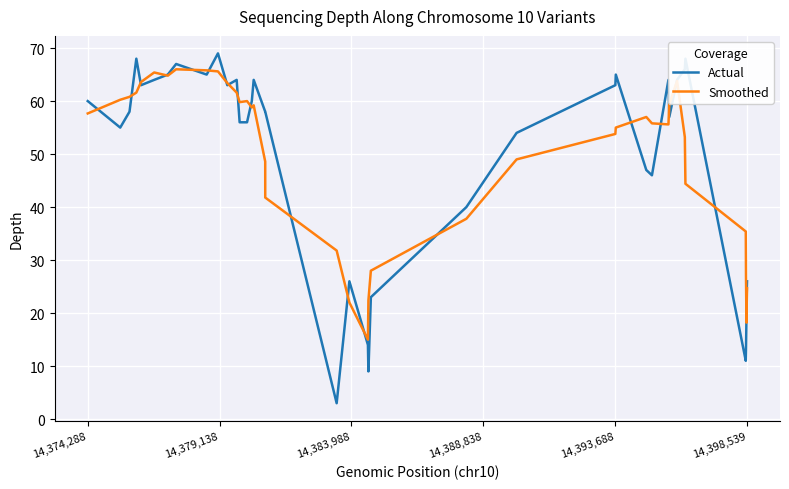

Which series has the widest spread of values?

Actual